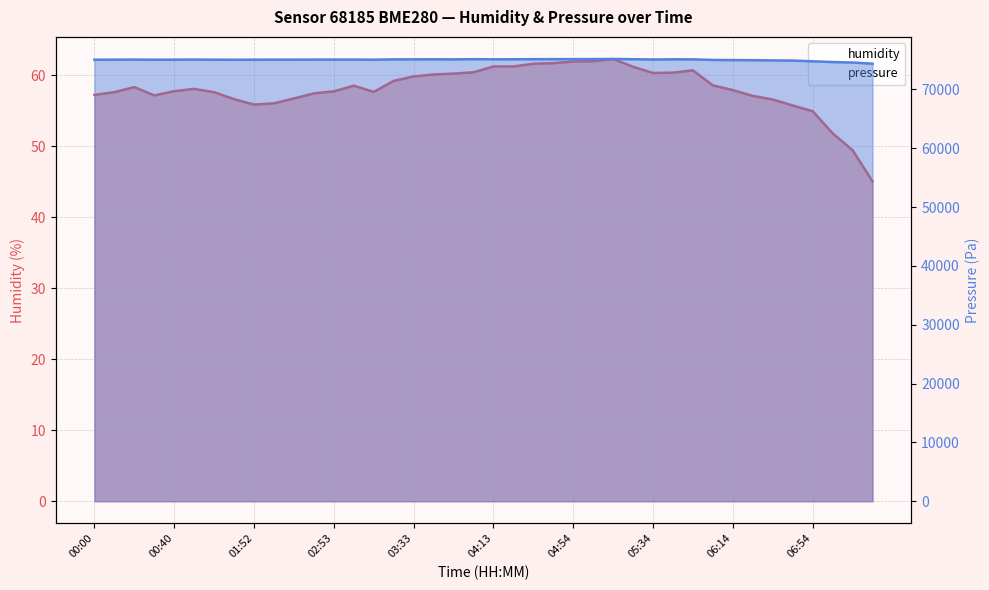

True or false: pressure and humidity intersect in this chart.

False